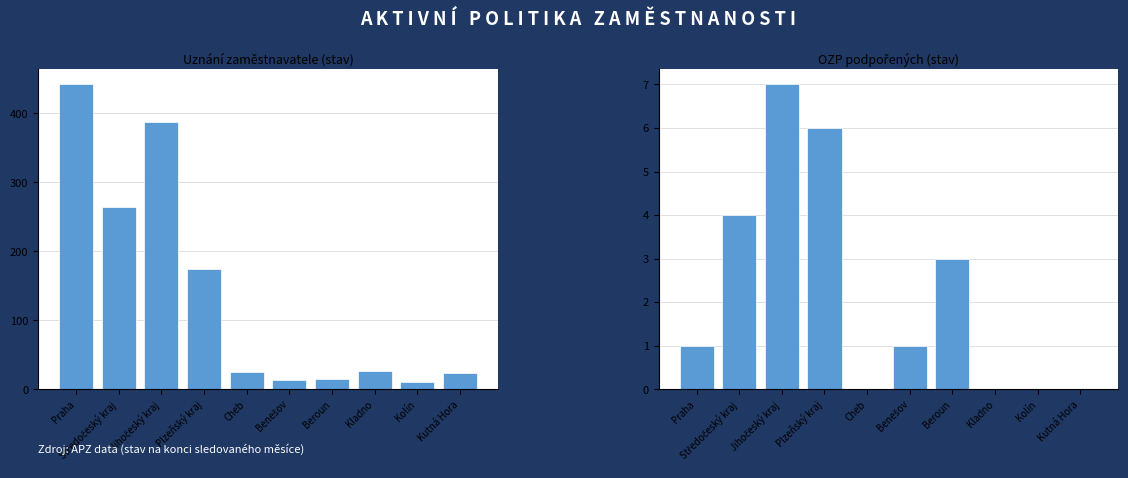

Is it true that OZP podpořených (stav) equals 0 at Cheb?

True